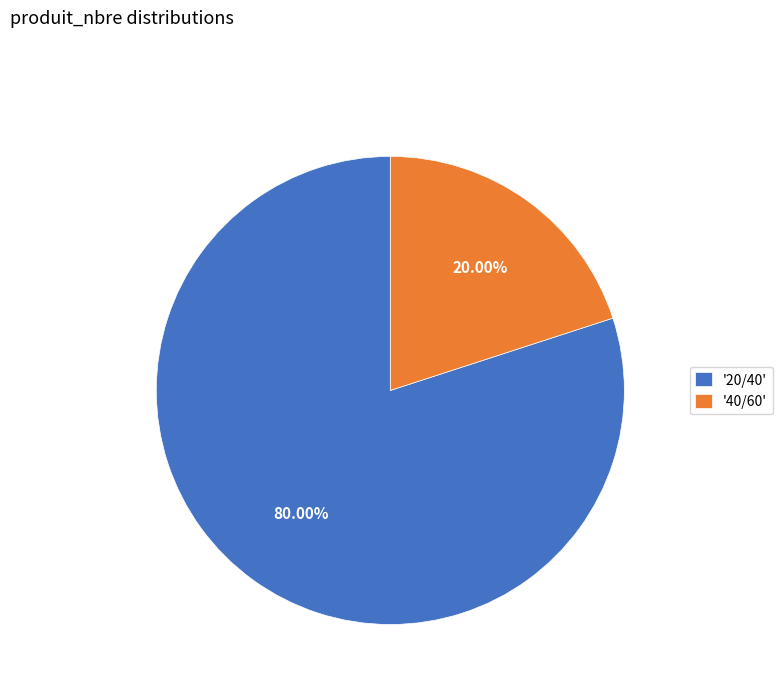

Rank the categories by value from lowest to highest.

'40/60', '20/40'